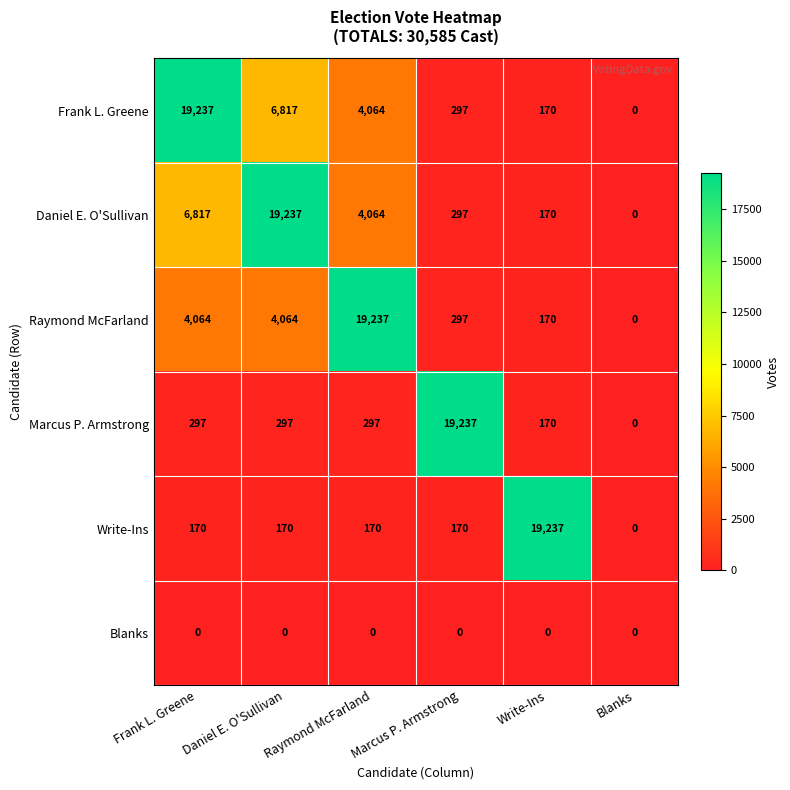

Is it true that Daniel E. O'Sullivan equals 9896 at Blanks?

False